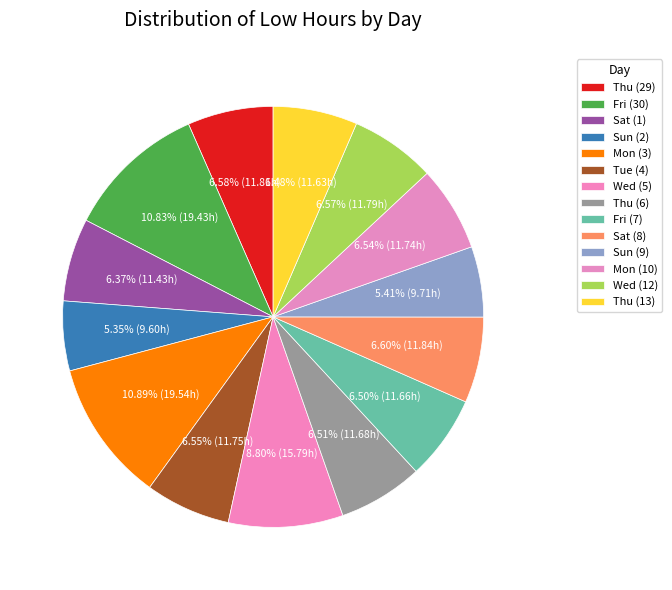

What is the total percentage of Mon (3) and Thu (6)?

17.4%